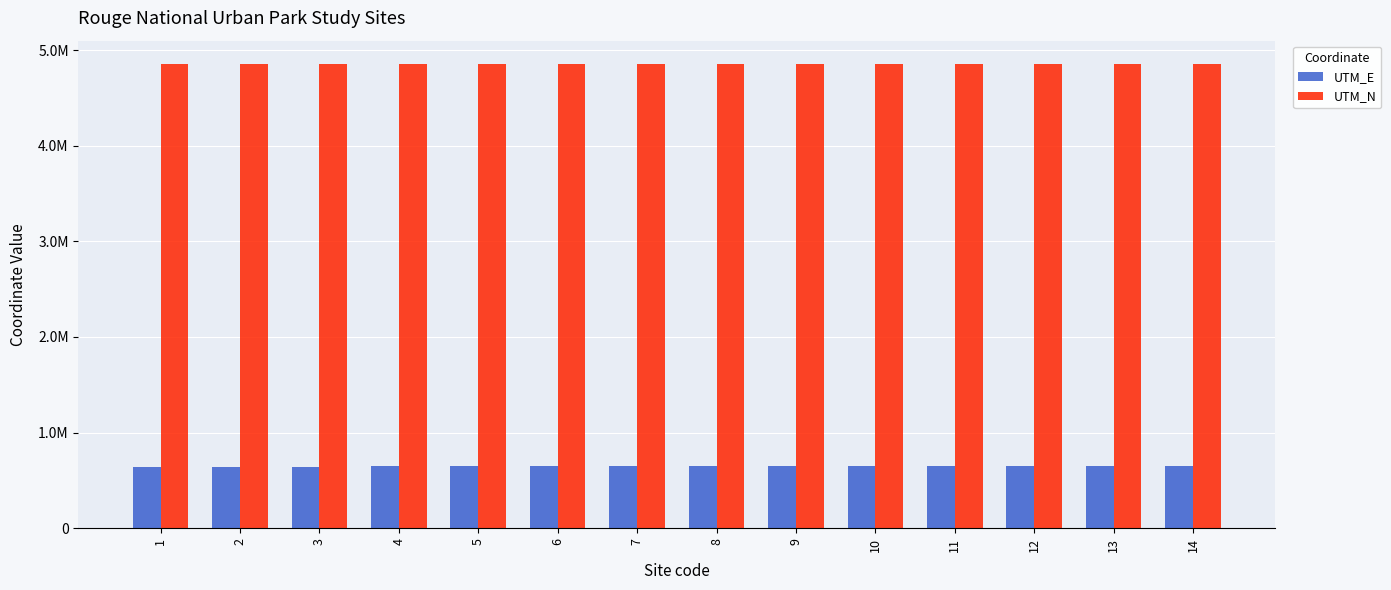

Are the bars grouped side by side (vs. stacked)?

Yes